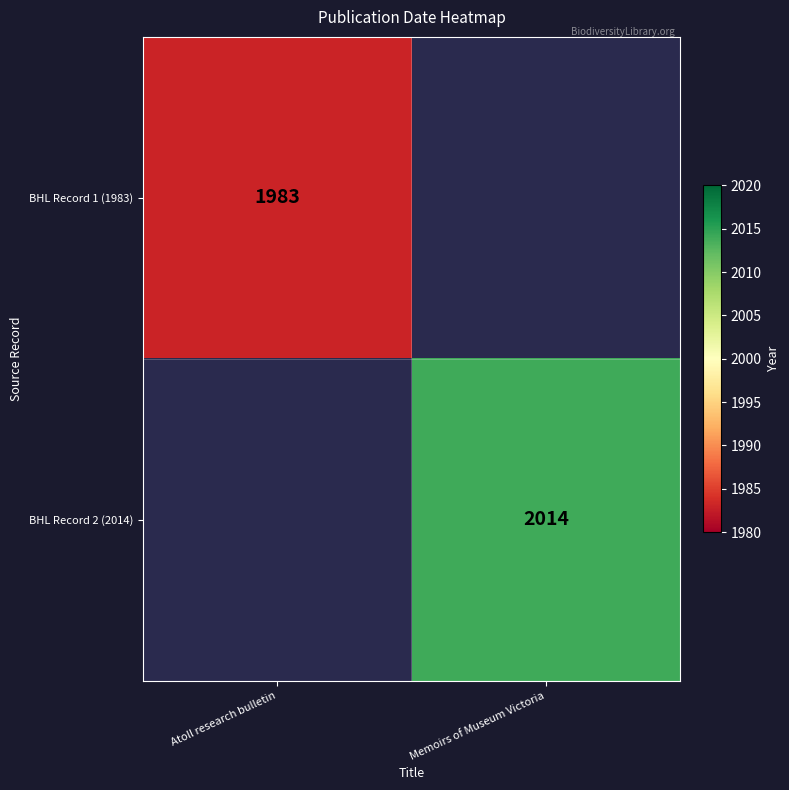

Is the value of BHL Record 2 (2014) at Memoirs of Museum Victoria greater than the value of BHL Record 1 (1983) at Atoll research bulletin?

Yes